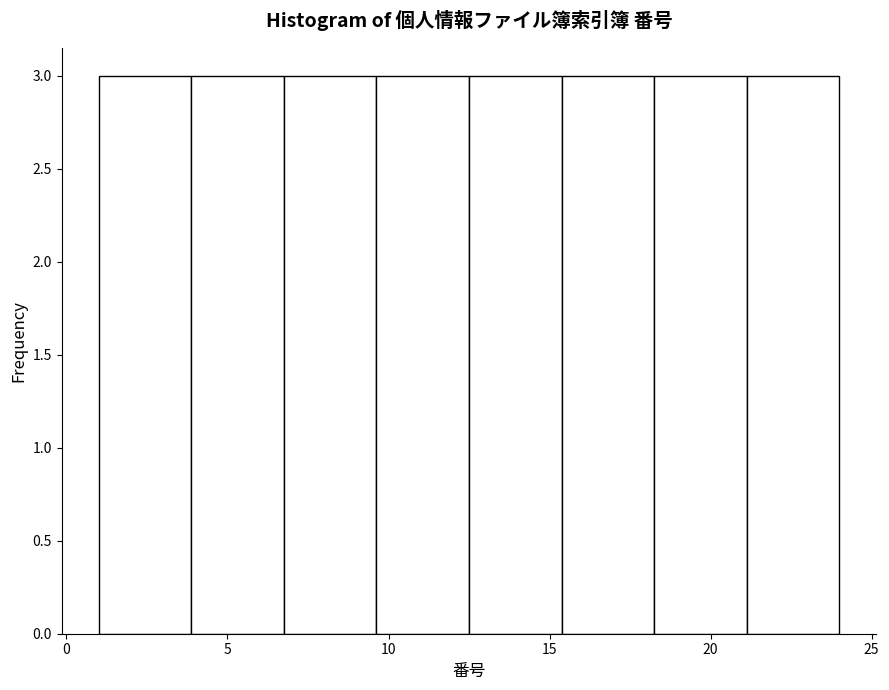

Reading left to right, list every bar in this chart as the range it spans on the x-axis followed by its height. Neither the bar edges nor the heights are printed on the chart, so give them approximately, as read against the axes.

1.0 to 4.0: 3
4.0 to 7.0: 3
7.0 to 9.5: 3
9.5 to 12.5: 3
12.5 to 15.5: 3
15.5 to 18.5: 3
18.5 to 21.0: 3
21.0 to 24.0: 3